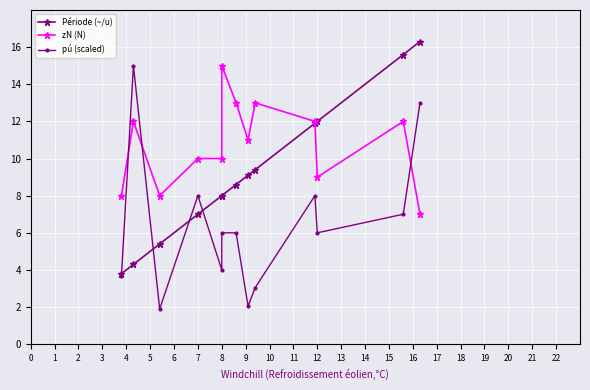

What is the minimum value for zN (N)?

7.0